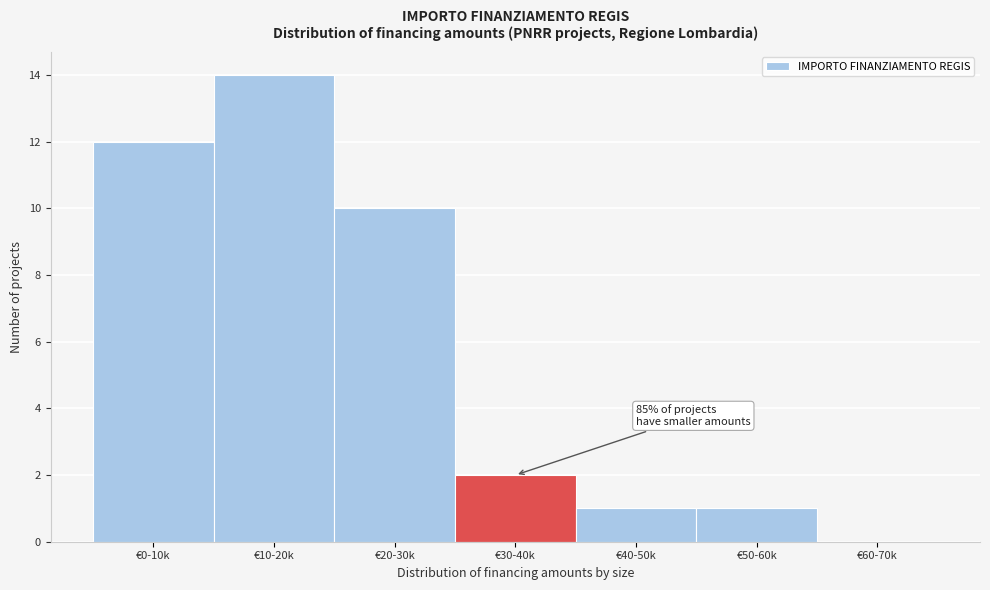

Reading left to right, what are all the values shown in this chart?

€0-10k=12	€10-20k=14	€20-30k=10	€30-40k=2	€40-50k=1	€50-60k=1	€60-70k=0